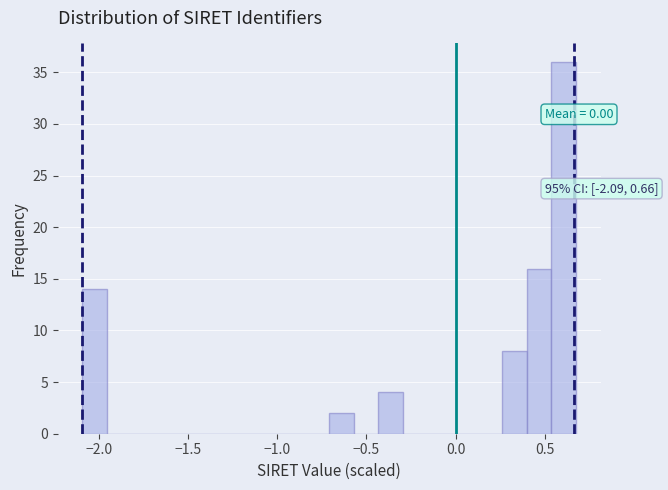

Read against the x-axis, roughly where is the centre of the tallest bar?

0.60